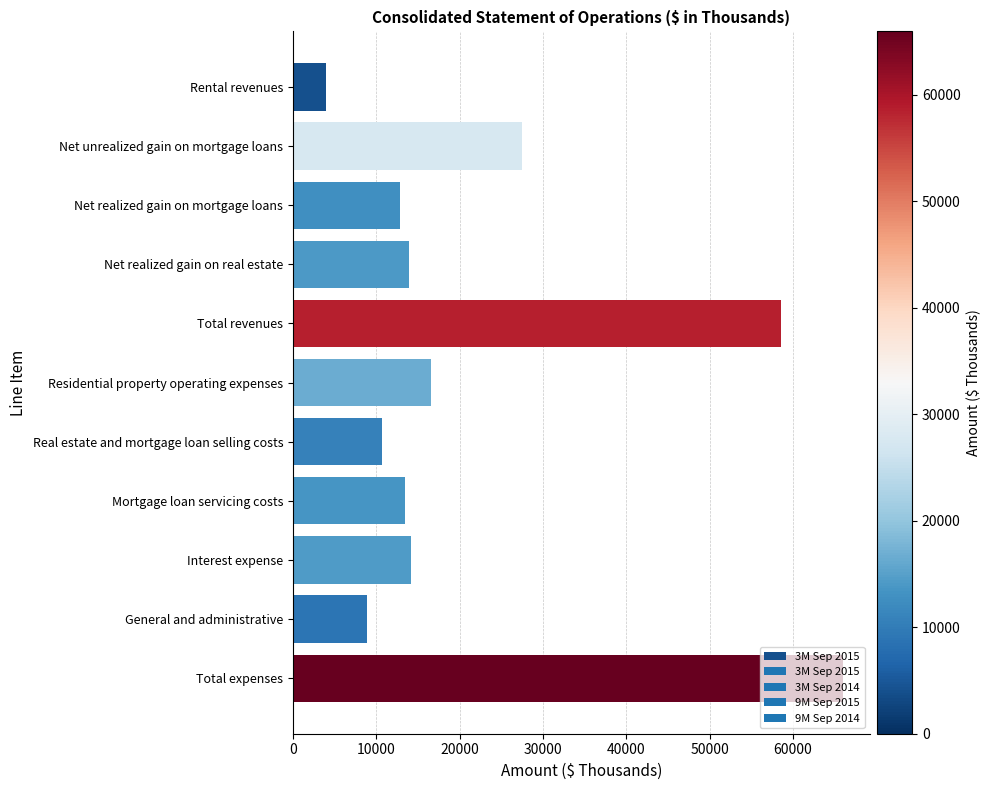

What is the label of the 3rd bar from the top?

Net realized gain on mortgage loans